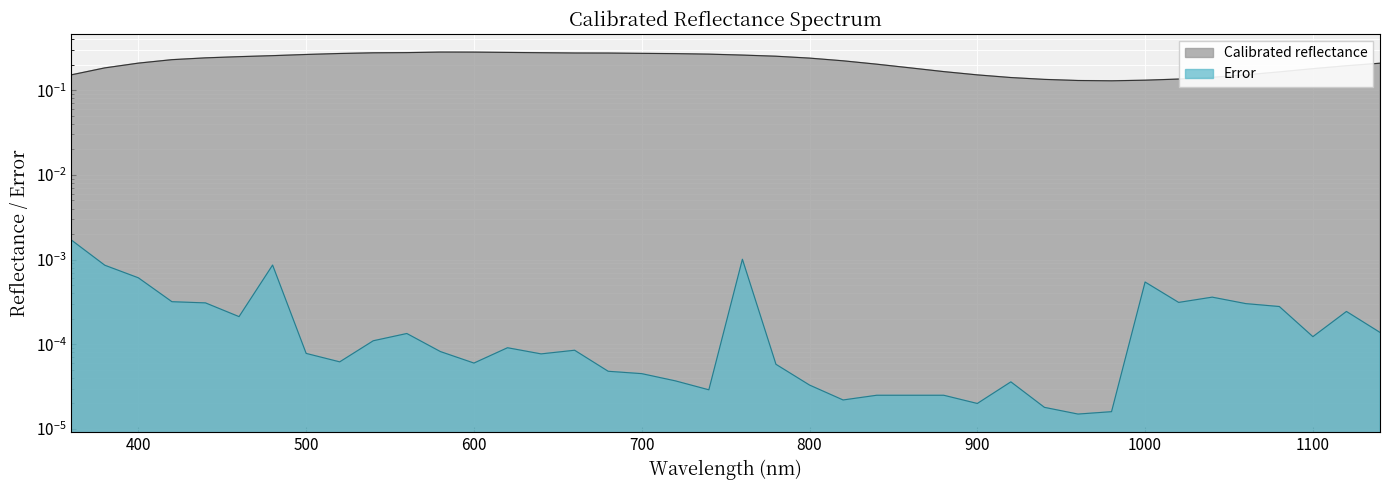

Which series changed the most between 480.0 and 620.0?

Calibrated reflectance